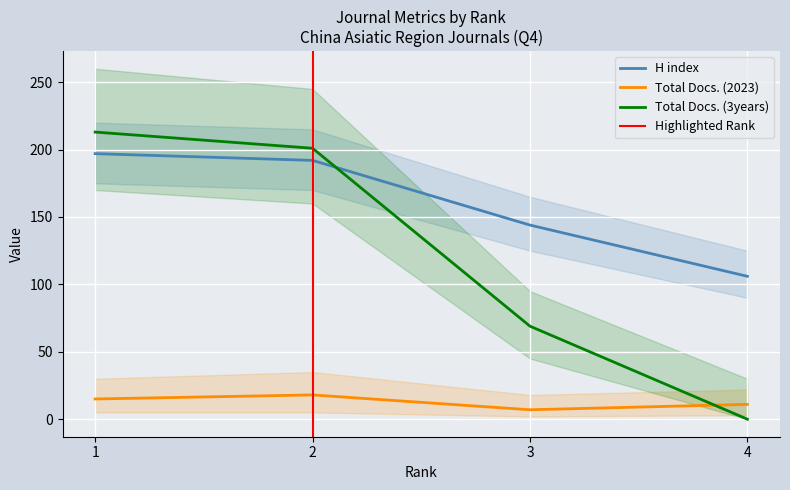

Which series has the widest spread of values?

Total Docs. (3years)